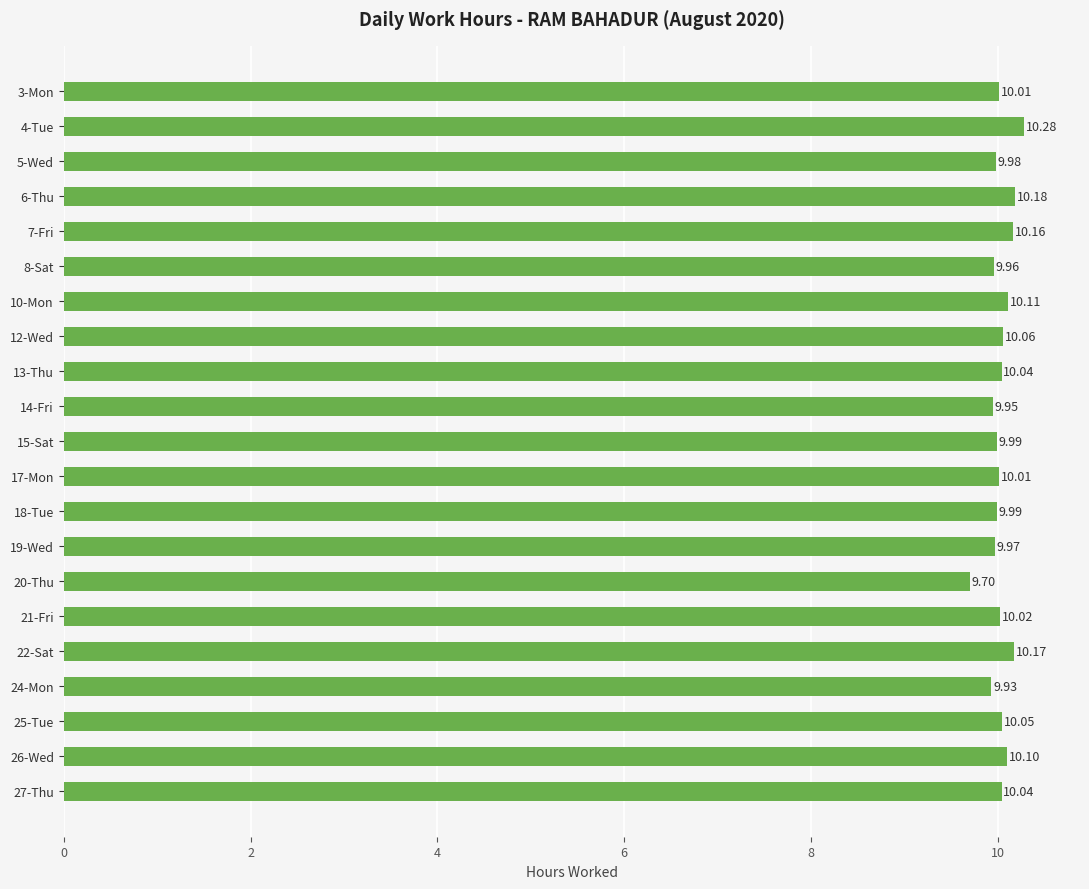

What is the sum of all values?

210.7